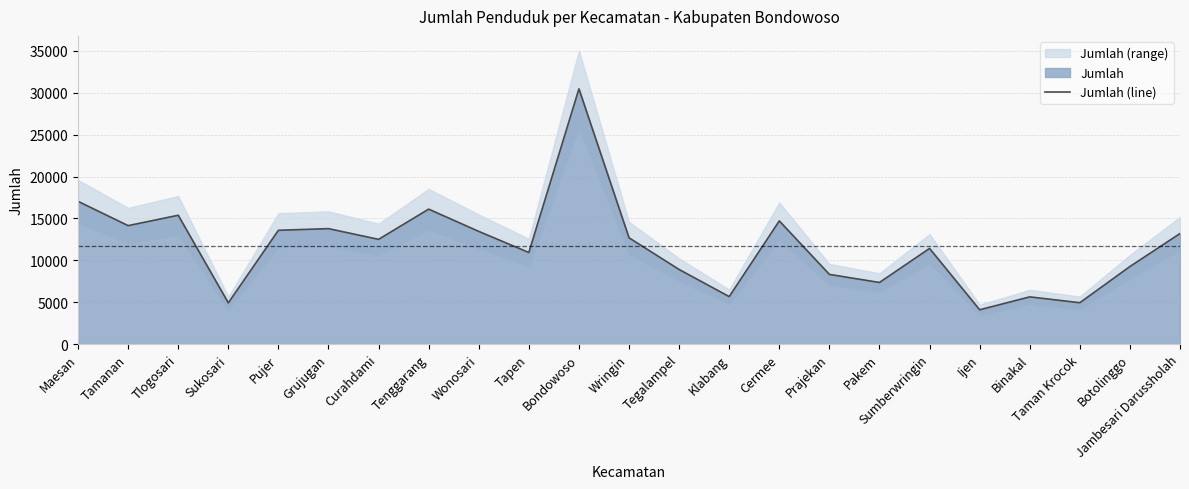

What is the minimum value shown in the chart?

4088